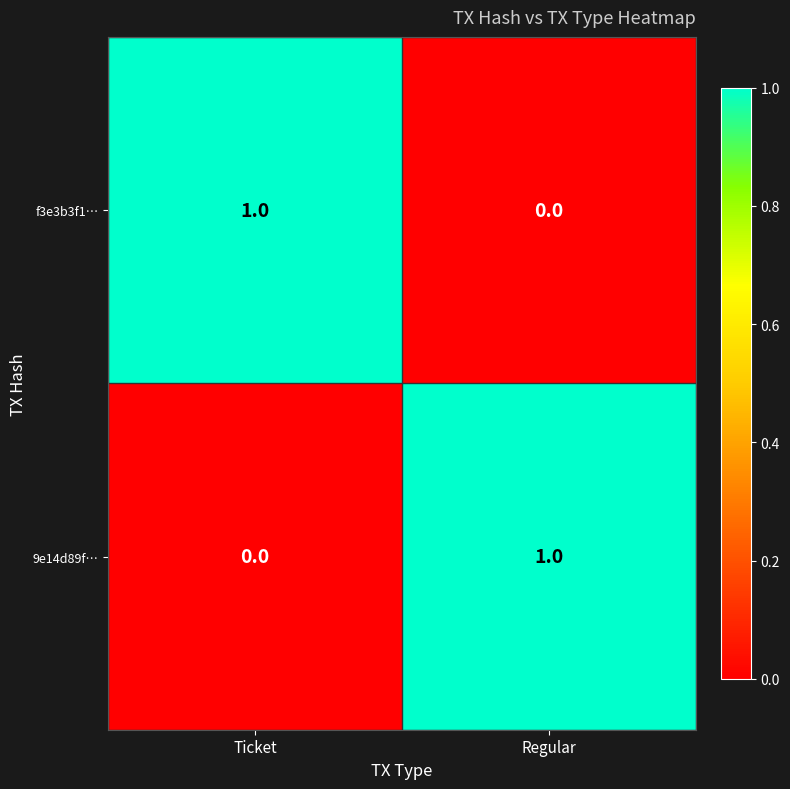

At Ticket, list the series in order from largest to smallest.

f3e3b3f1…, 9e14d89f…